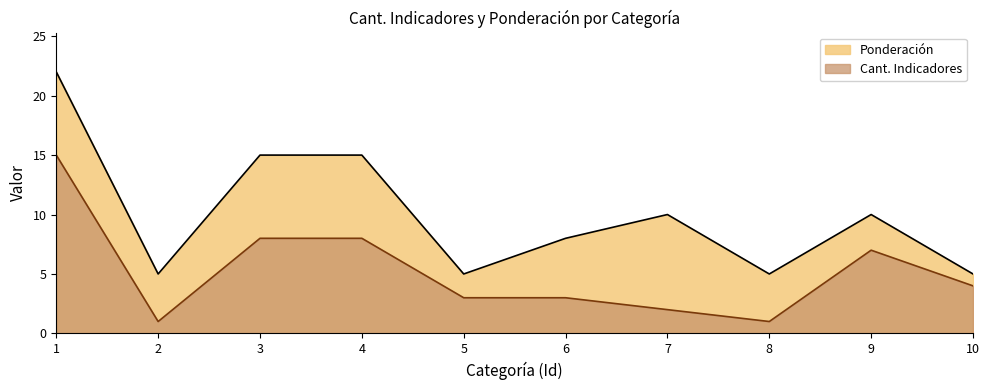

True or false: Cant. Indicadores has more than 2 points higher than both neighbors.

False